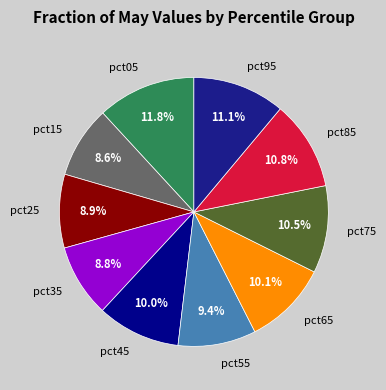

Does any single category account for the majority?

No